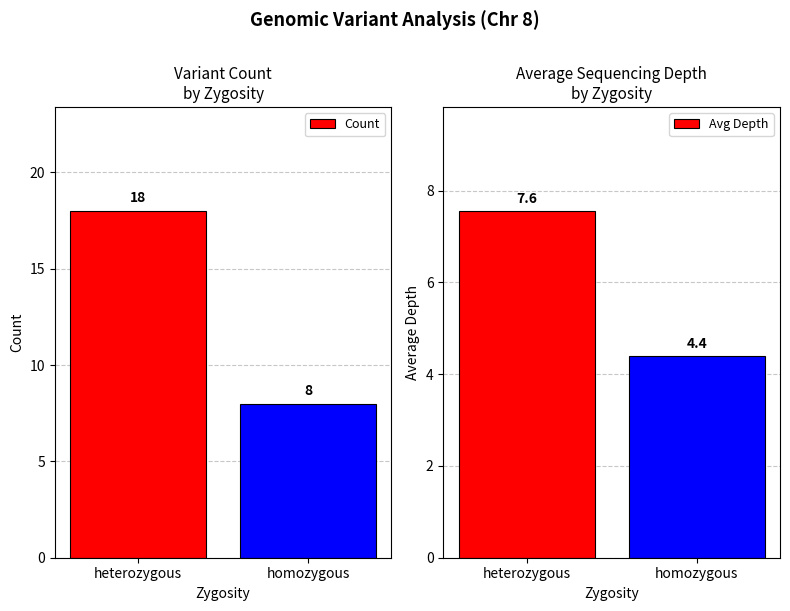

What is the difference between the highest and lowest values at heterozygous?

10.4